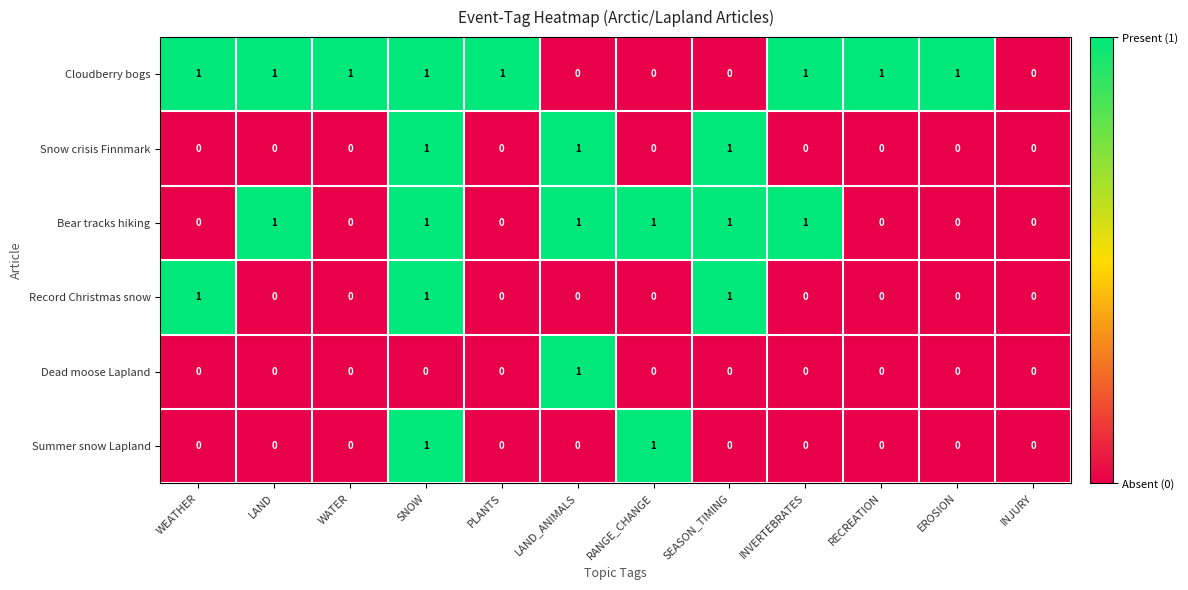

Between PLANTS and INJURY, which series saw the biggest shift?

Cloudberry bogs